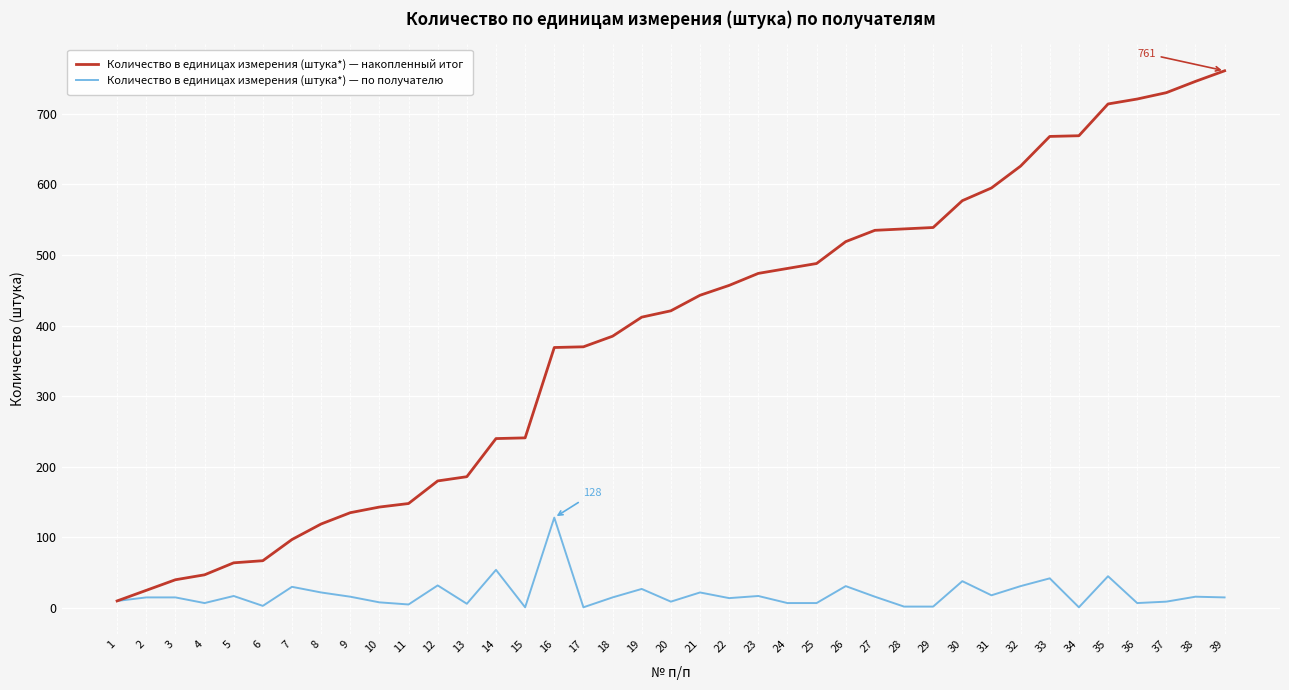

Between 7 and 35, which series saw the biggest shift?

Количество в единицах измерения (штука*) — накопленный итог